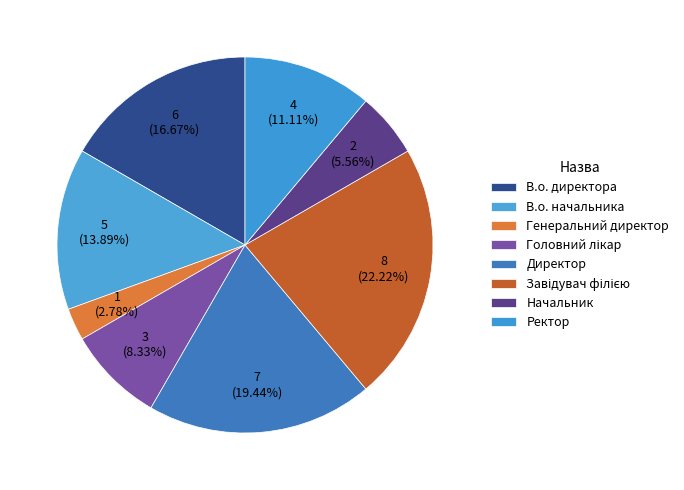

Is there a majority slice in this chart?

No